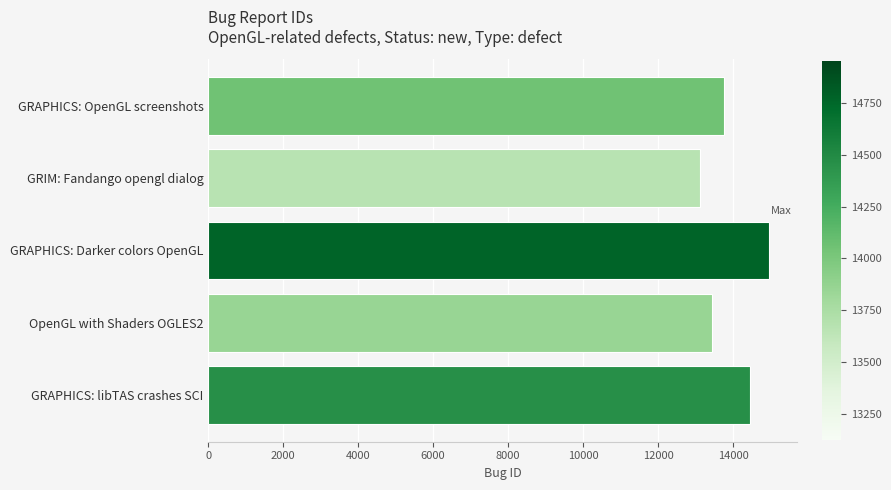

How many data points are less than 13767?

2